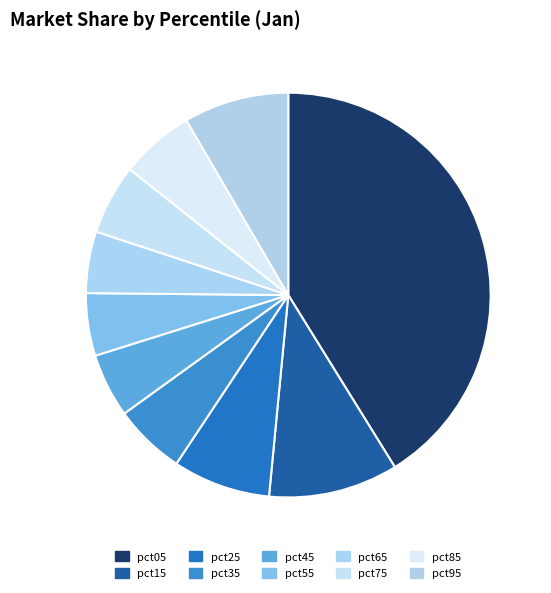

How many slices are in this pie chart?

10